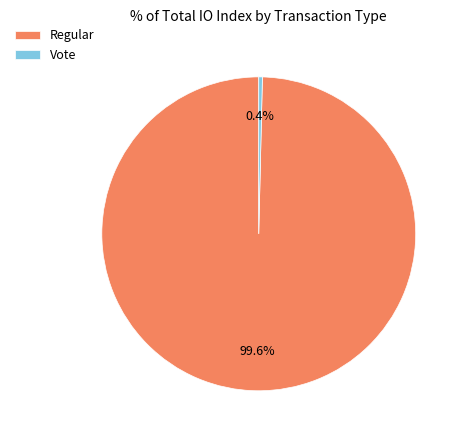

The Regular slice represents 90% of the pie. True or false?

False